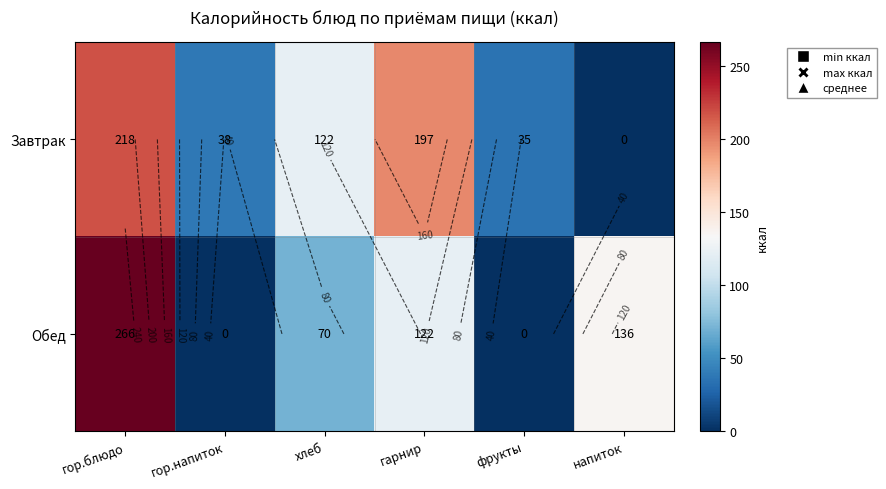

What is the spread (max minus min) of values at фрукты?

35.0